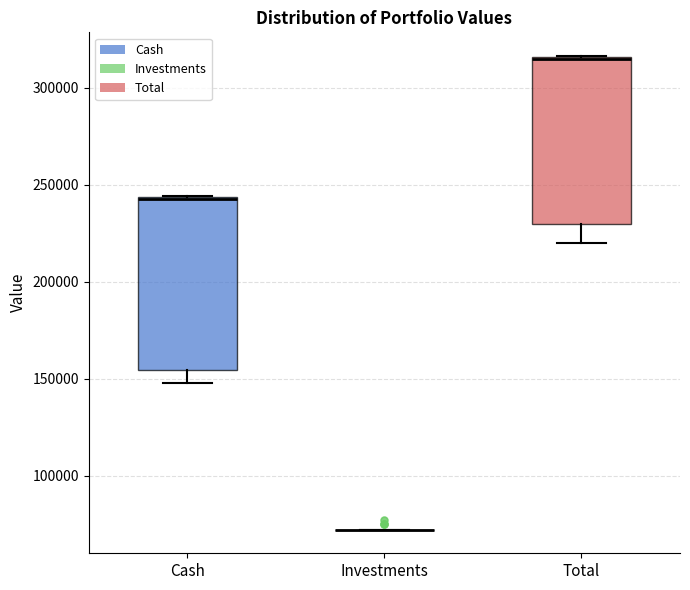

Where does the lower whisker of the box for Total end on the y-axis? The values are not printed on the chart, so give them approximately, as read against the axis.

220000